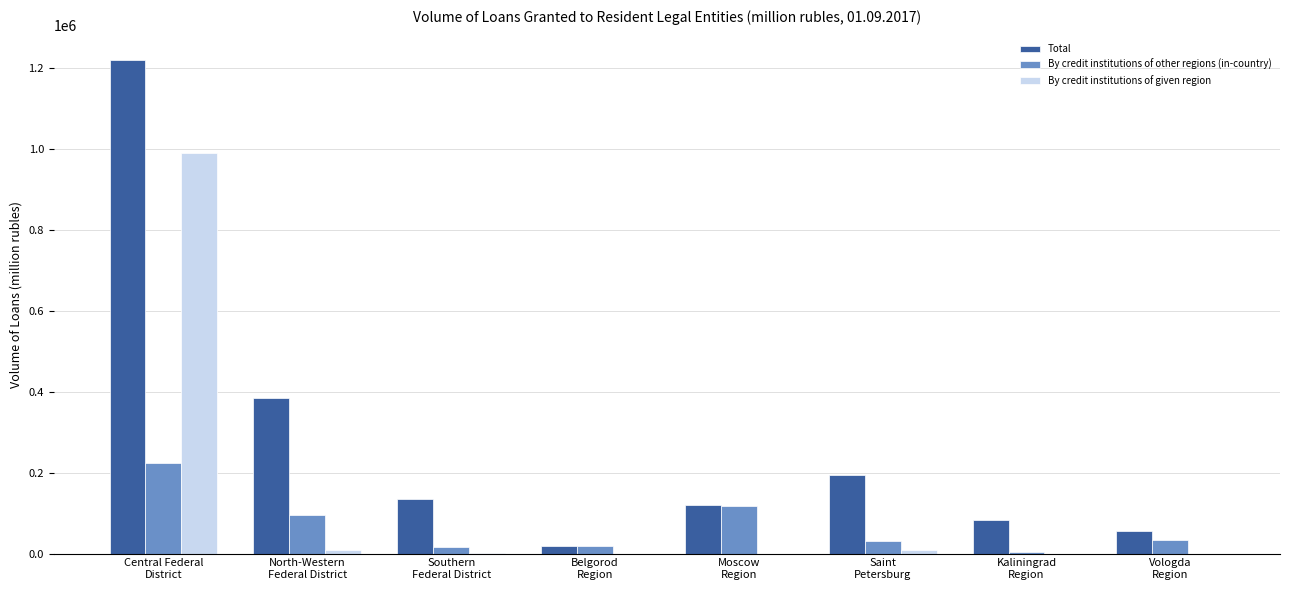

What is the greatest value displayed?

1218415